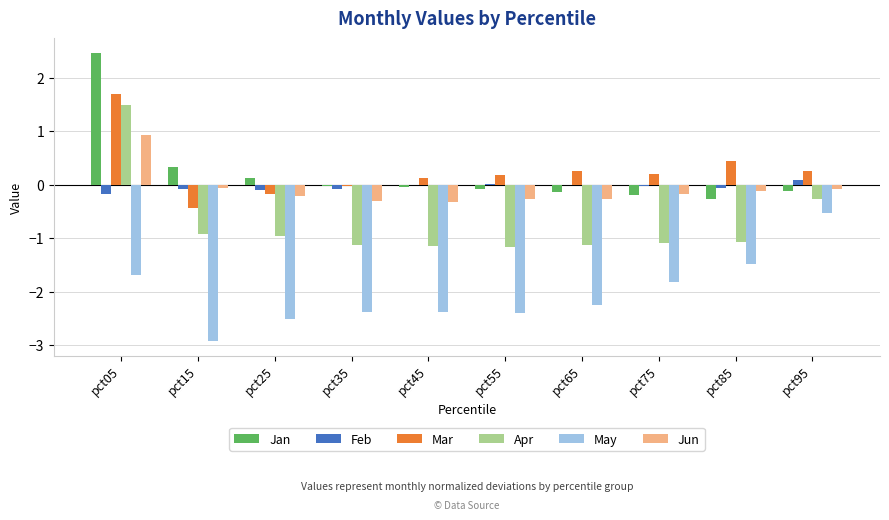

Read the Apr value at pct15.

-0.9